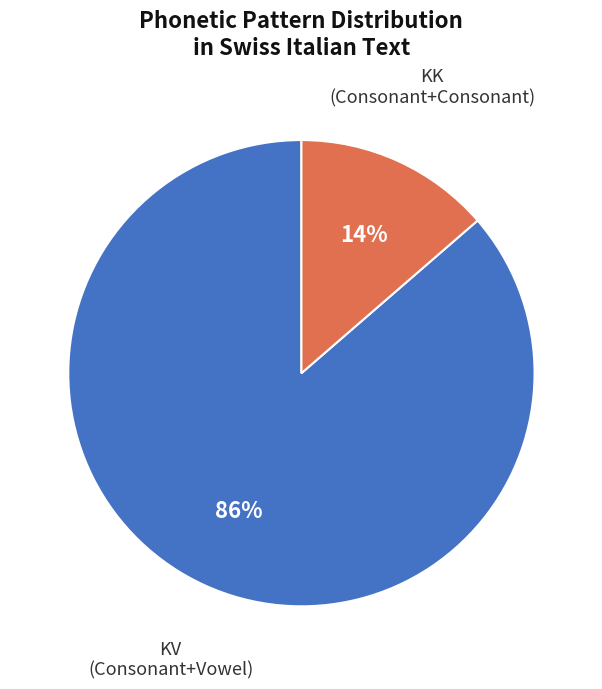

To the nearest percent, what is the average slice percentage?

50%